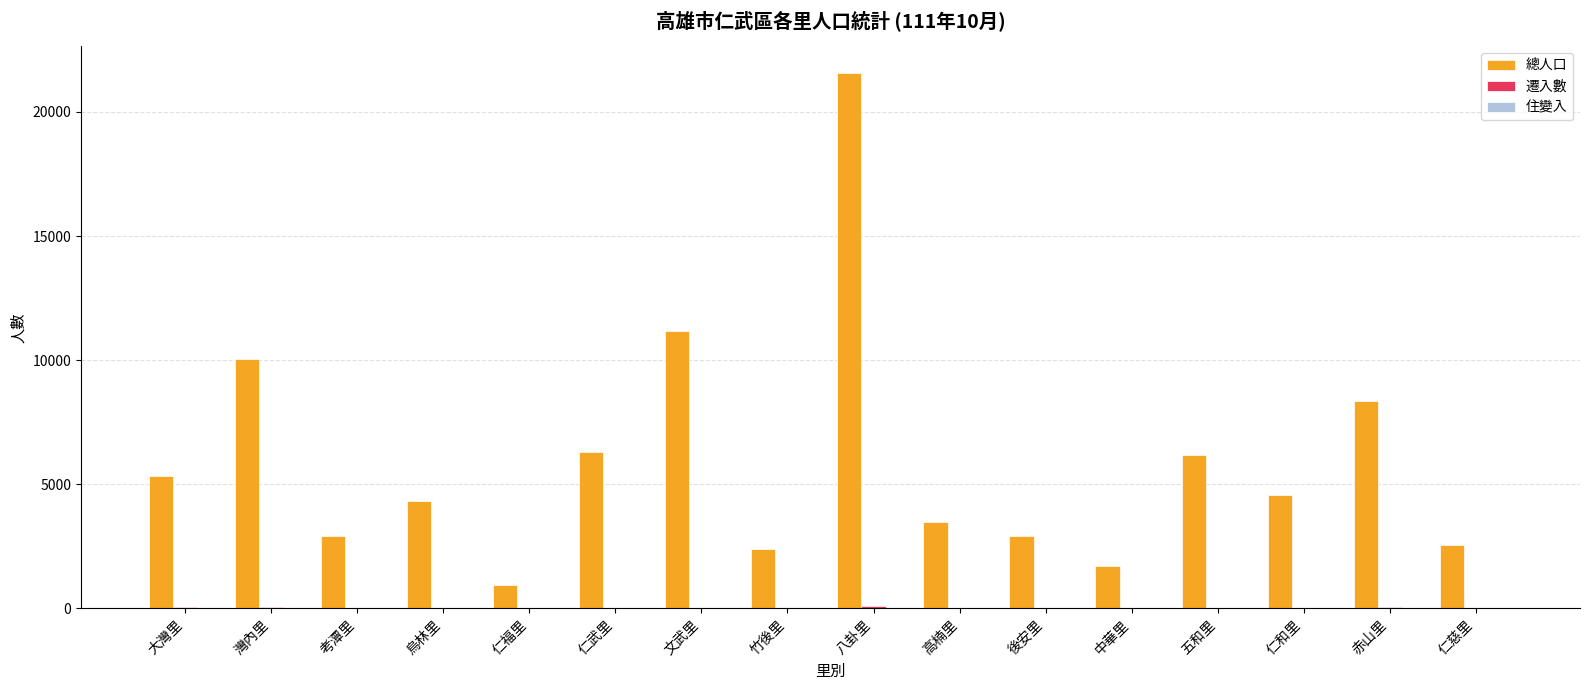

What is the spread (max minus min) of values at 中華里?

1712